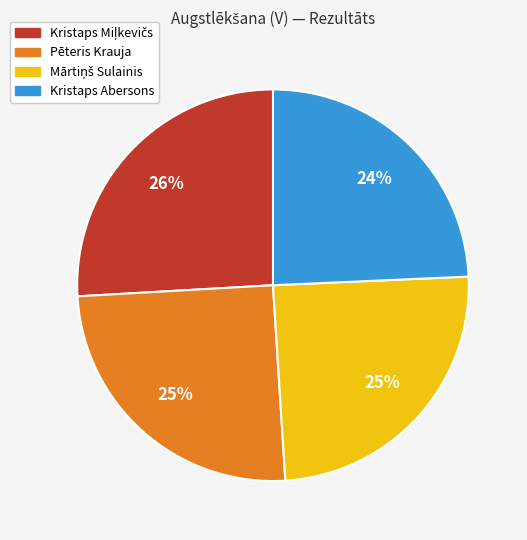

Is Kristaps Abersons the majority of the pie?

No